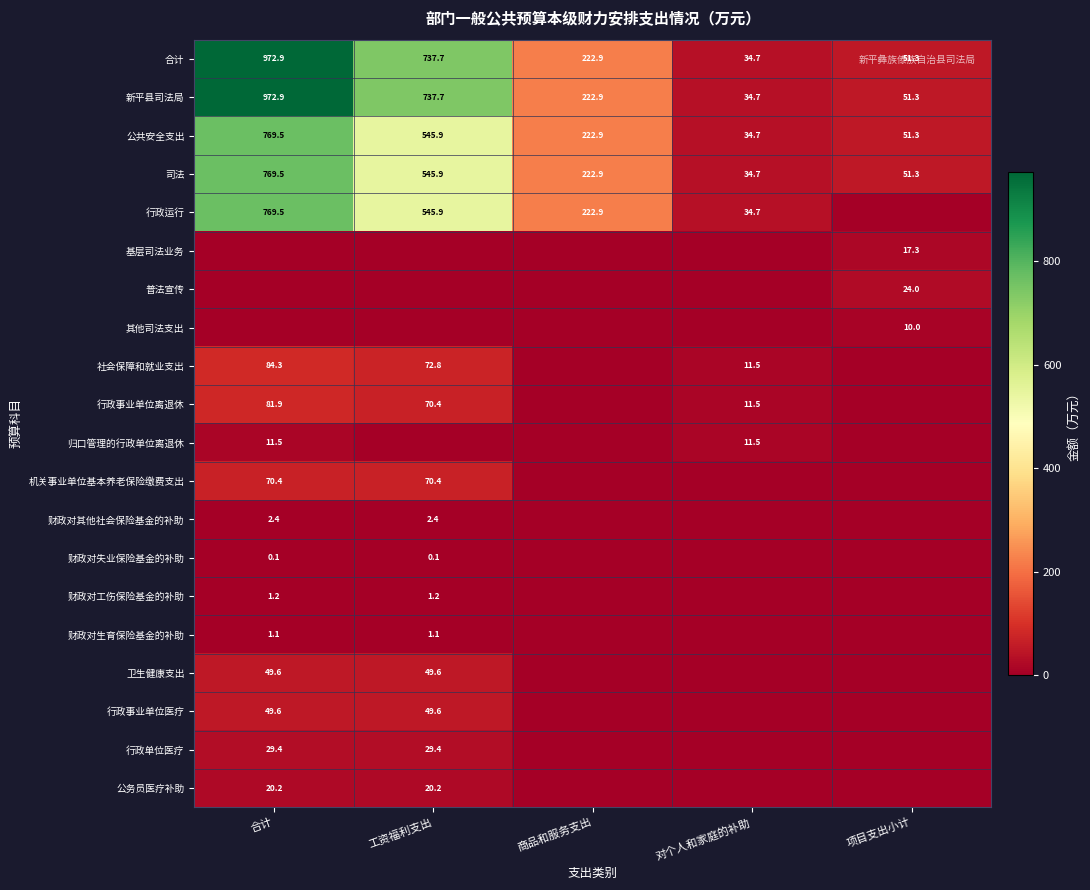

What is the approximate value of 新平县司法局 at 对个人和家庭的补助?

34.7